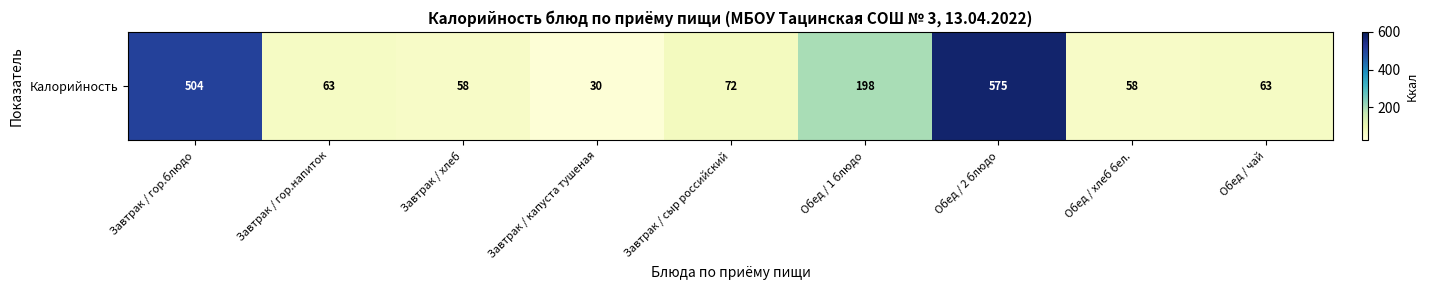

What is the minimum value shown in the chart?

30